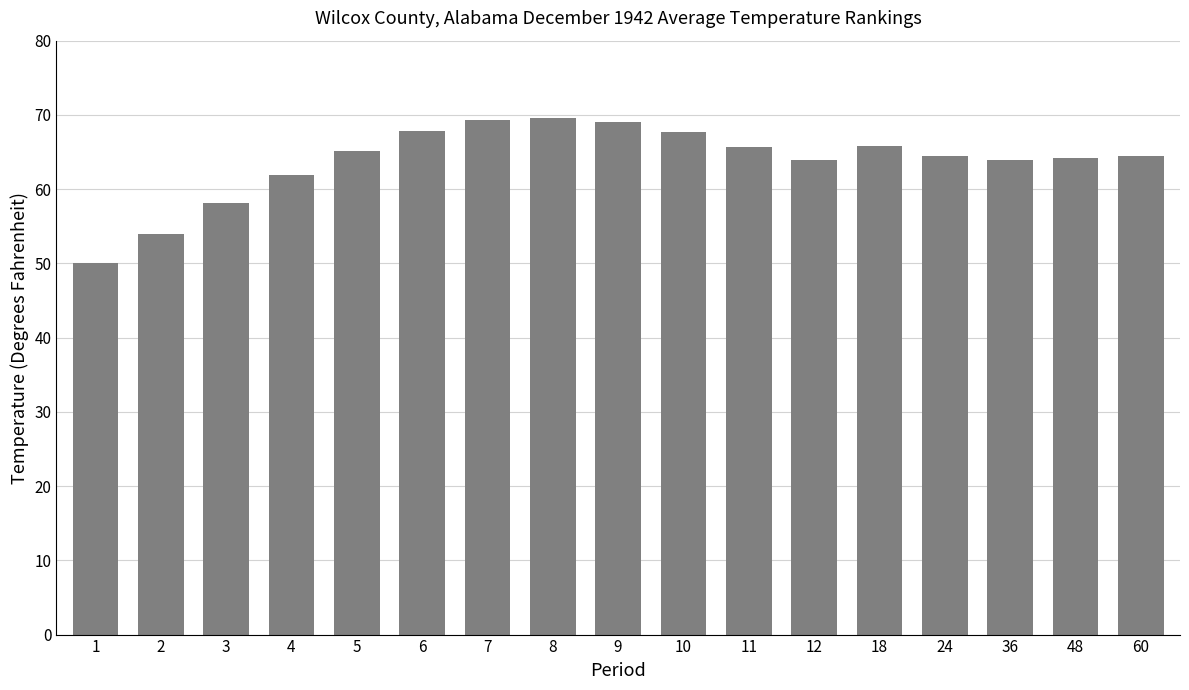

Where does the data first go above 64?

5